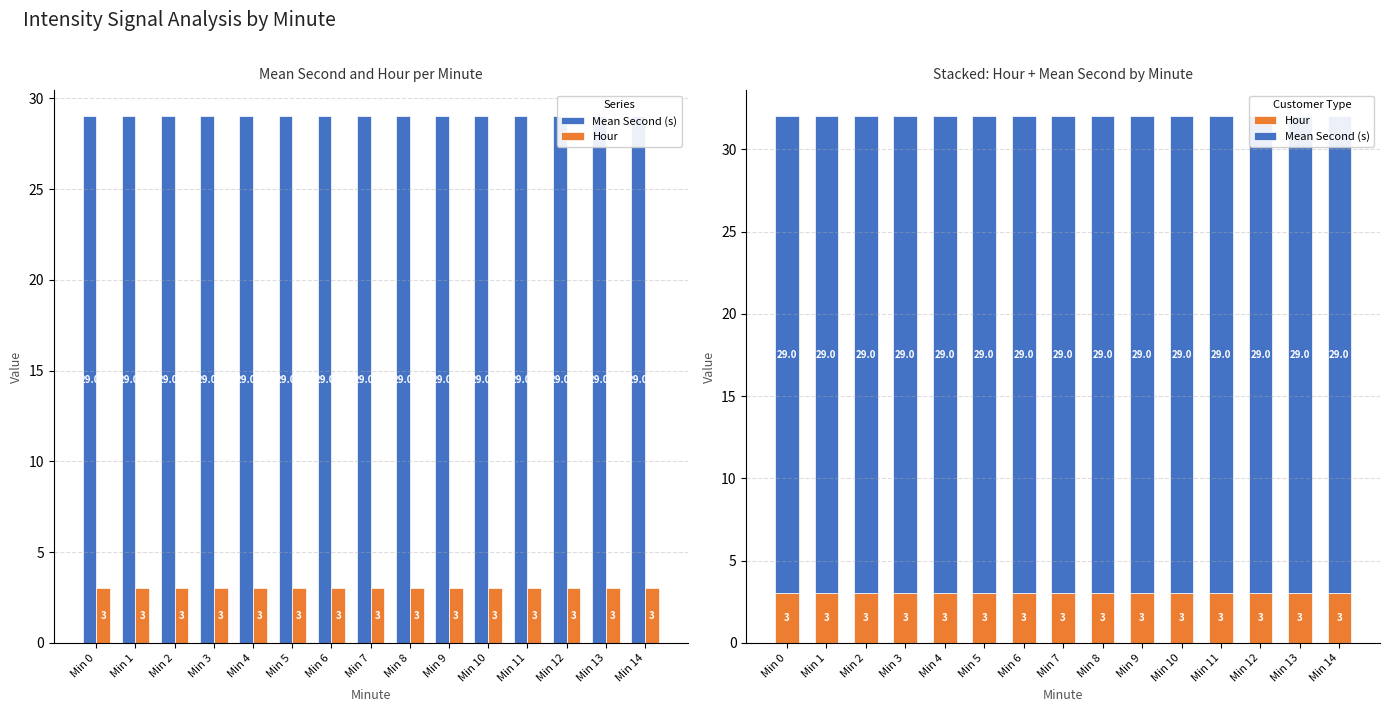

Reading right to left, list all the values displayed in this chart.

Mean Second (s): 29	29	29	29	29	29	29	29	29	29	29	29	29	29	29
Hour: 3	3	3	3	3	3	3	3	3	3	3	3	3	3	3